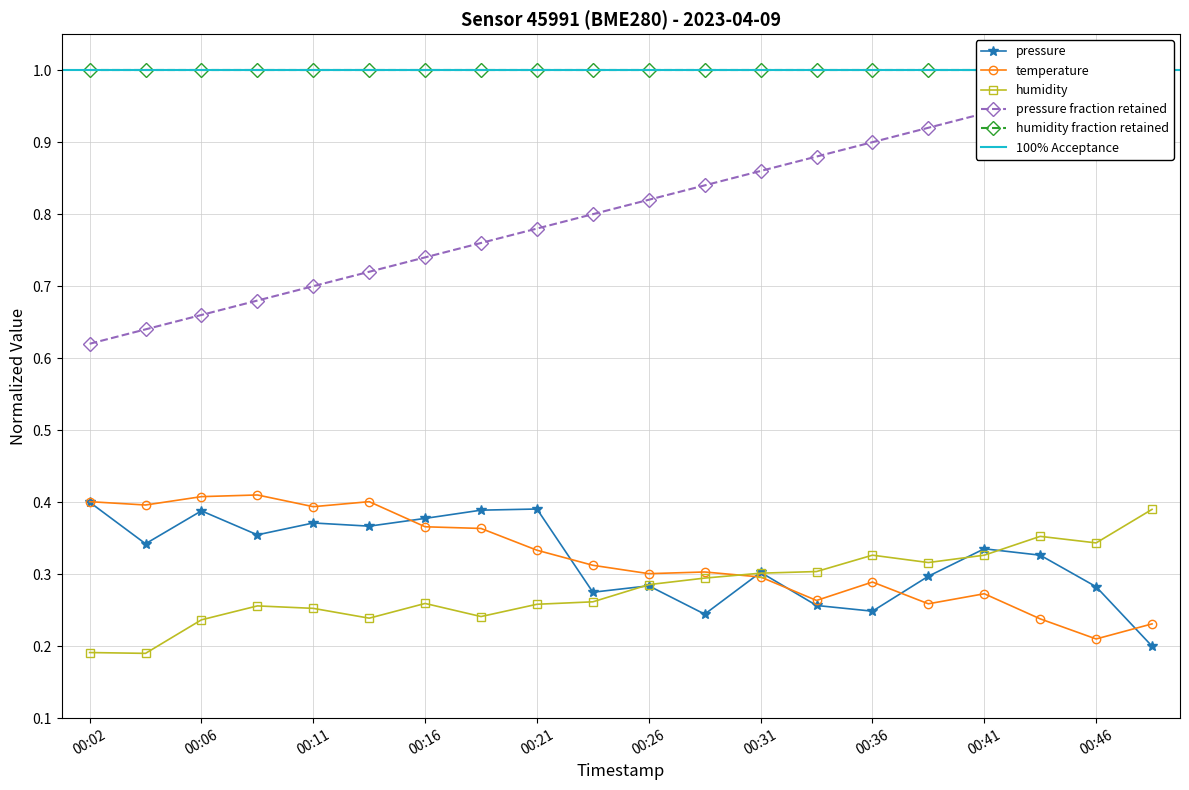

Does the chart display data point markers on the line(s)?

Yes